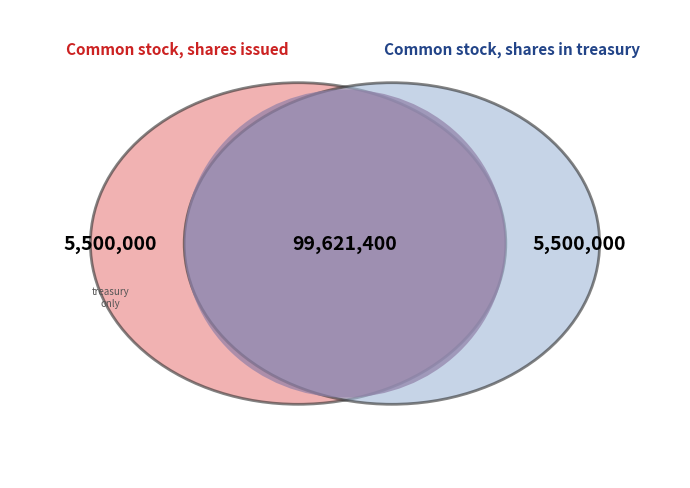

How many segments does this pie chart have?

3